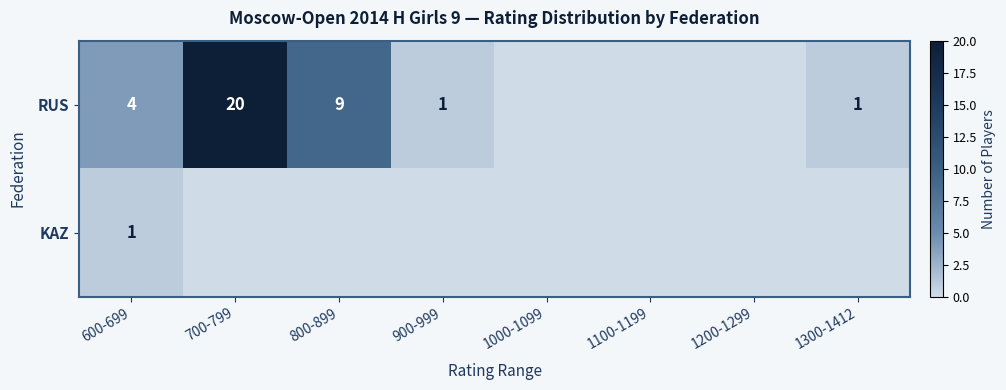

Which label corresponds to the largest value in the chart?

700-799